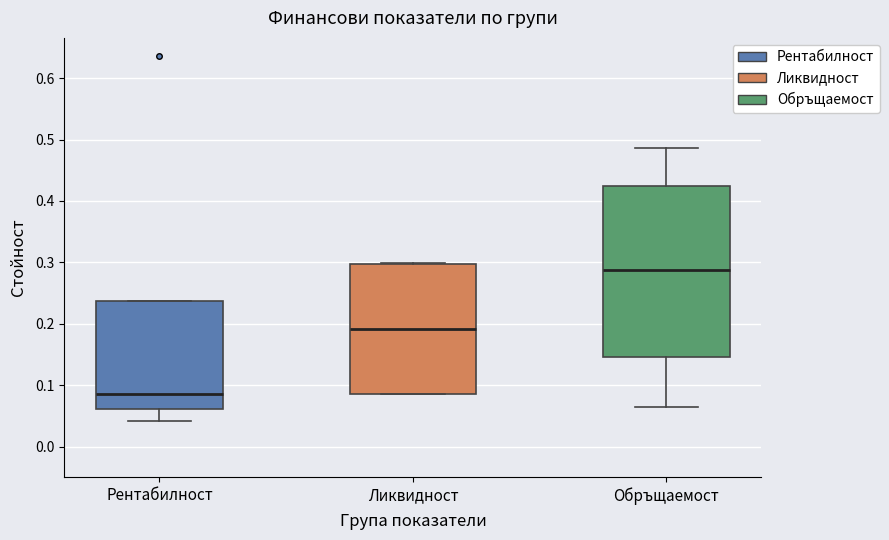

Reading left to right, read every box against the y-axis: the position of its median line, the range the box covers, and the ends of its whiskers. The values are not printed on the chart, so give them approximately, as read against the axis.

Рентабилност: median 0.09, box 0.06 to 0.24, whiskers 0.04 to 0.24
Ликвидност: median 0.19, box 0.09 to 0.30, whiskers 0.09 to 0.30
Обръщаемост: median 0.29, box 0.15 to 0.42, whiskers 0.06 to 0.49